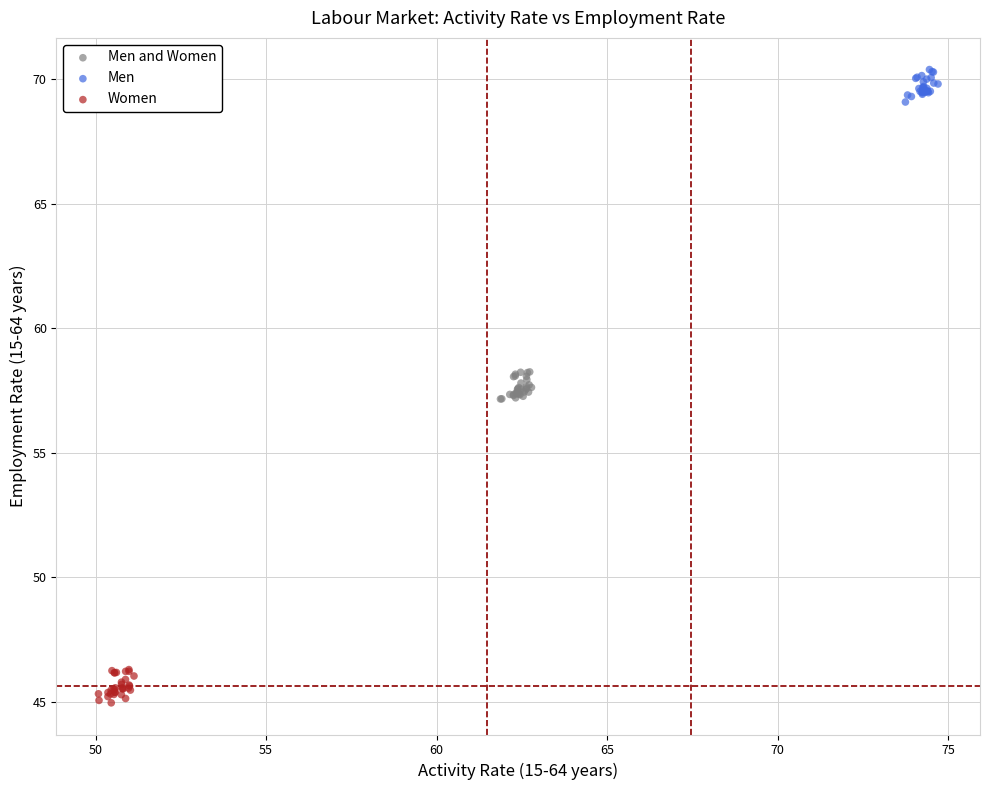

Which series reaches the minimum Y coordinate?

Women